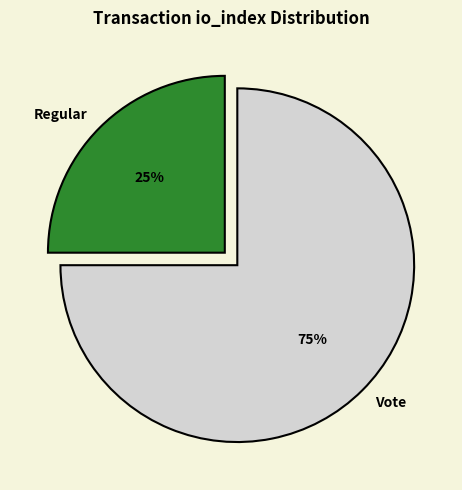

Which category has the smallest portion of the pie?

Regular